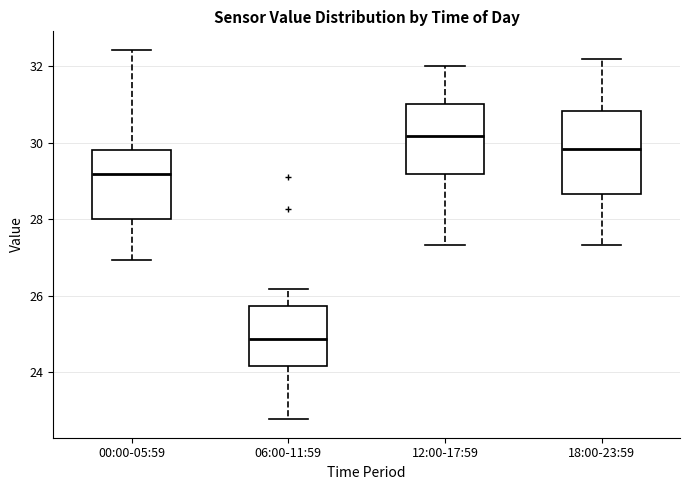

Comparing the boxes themselves (not the whiskers), which one is the tallest?

18:00-23:59